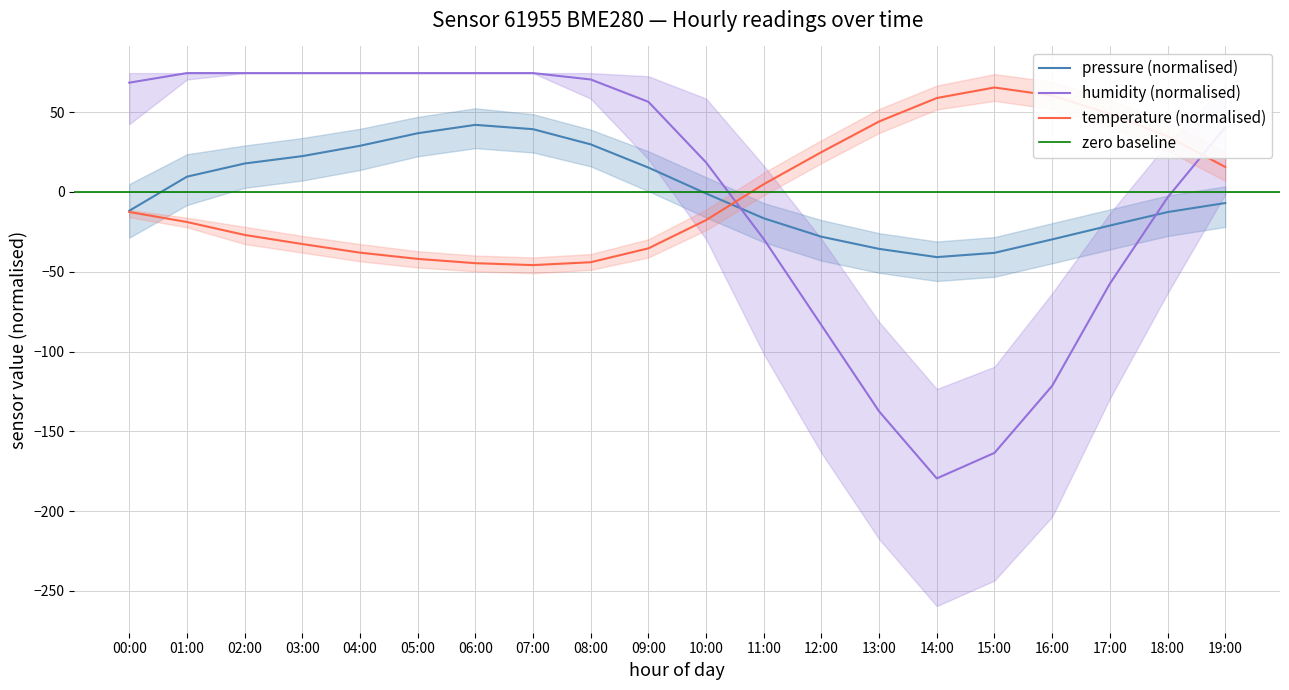

The value of pressure at 13:00 is -56.6. True or false?

False